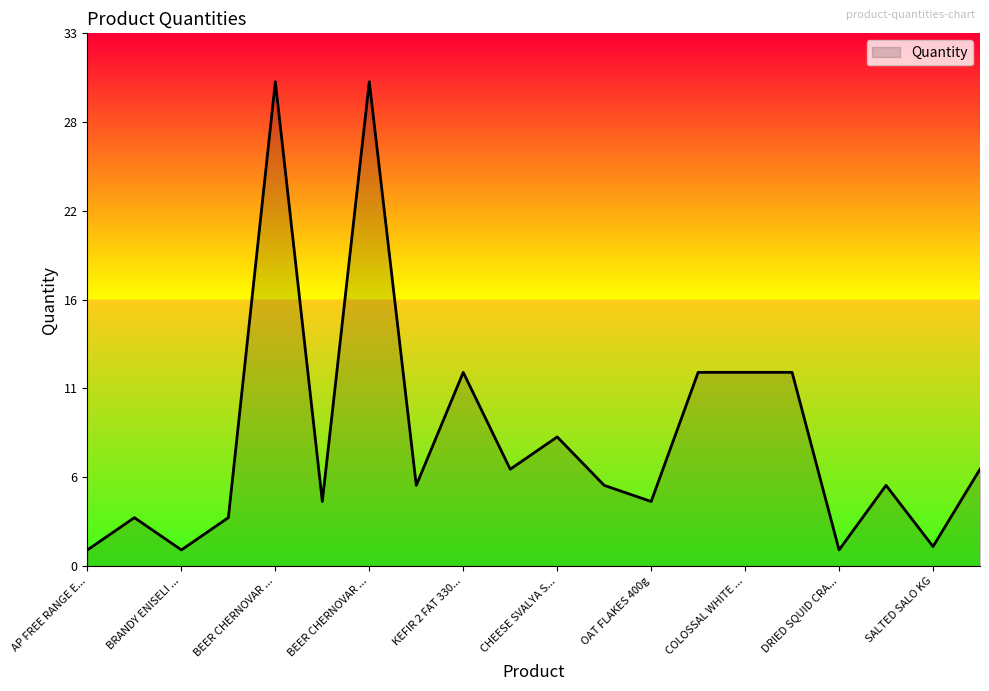

Rank the categories by value from lowest to highest.

AP FREE RANGE EGGS L X 15, BRANDY ENISELI 17 YEARS 0.7 L, DRIED SQUID CRAB, SALTED SALO KG, WAFFLES SHEETS 100 g., WHEAT FLOUR SOFIA MEL EXTRA 1kg, COTTAGE CHEESE PANCAKES FROZEN 5 pcs, OAT FLAKES 400g, PELMENI BEEF PORK, PELMENI FOR KIDS, RYE CROUTONS HAM/CHEESE 40 g, KEFIR 4 1L, WINE RED KINDZMARAULI 0.75 L, CHEESE SVALYA SEMI-HARD 150 g, KEFIR 2 FAT 330ml, KVASS STAROKIEVSKY, 1 L, COLOSSAL WHITE WINE 0,75 L, DUBAI CHOCOLATE MILK CHOCOLATE, BEER CHERNOVAR LIGHT (keg), BEER CHERNOVAR DARK (keg)